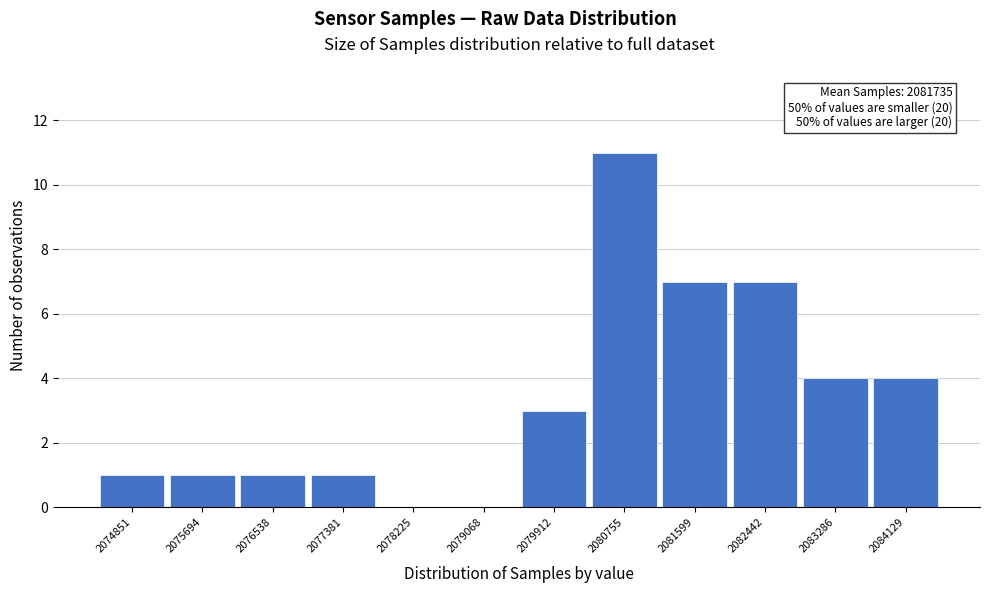

Reading left to right, transcribe all the data shown in this chart.

2074851=1	2075694=1	2076538=1	2077381=1	2078225=0	2079068=0	2079912=3	2080755=11	2081599=7	2082442=7	2083286=4	2084129=4